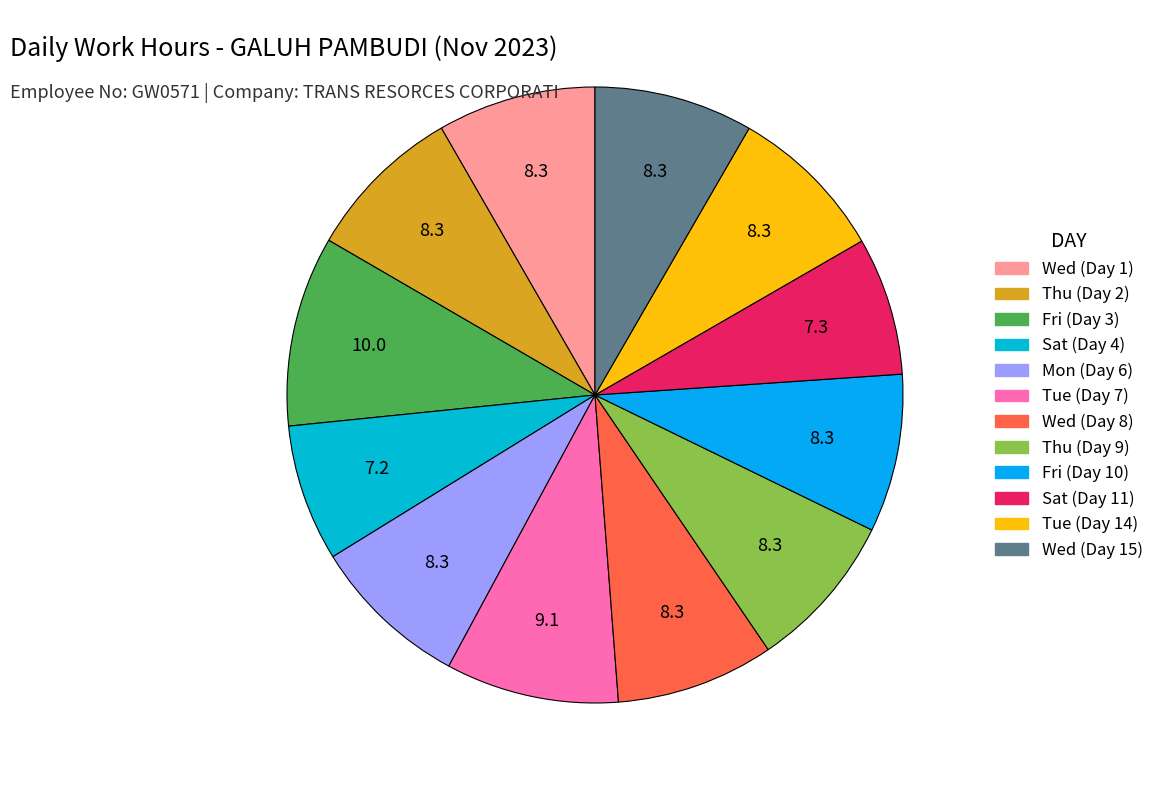

How many segments does this pie chart have?

12